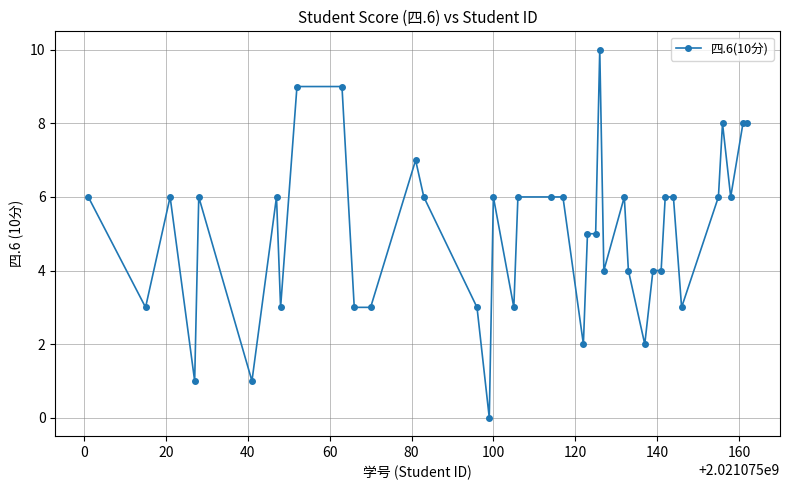

What is the value of the 21st point from the left?

6